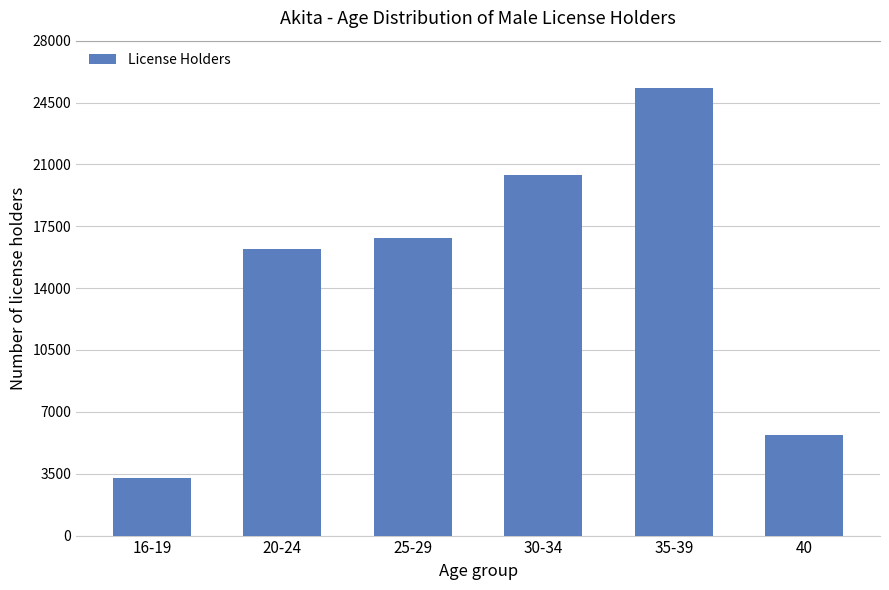

At which label is the value closest to 14292?

20-24